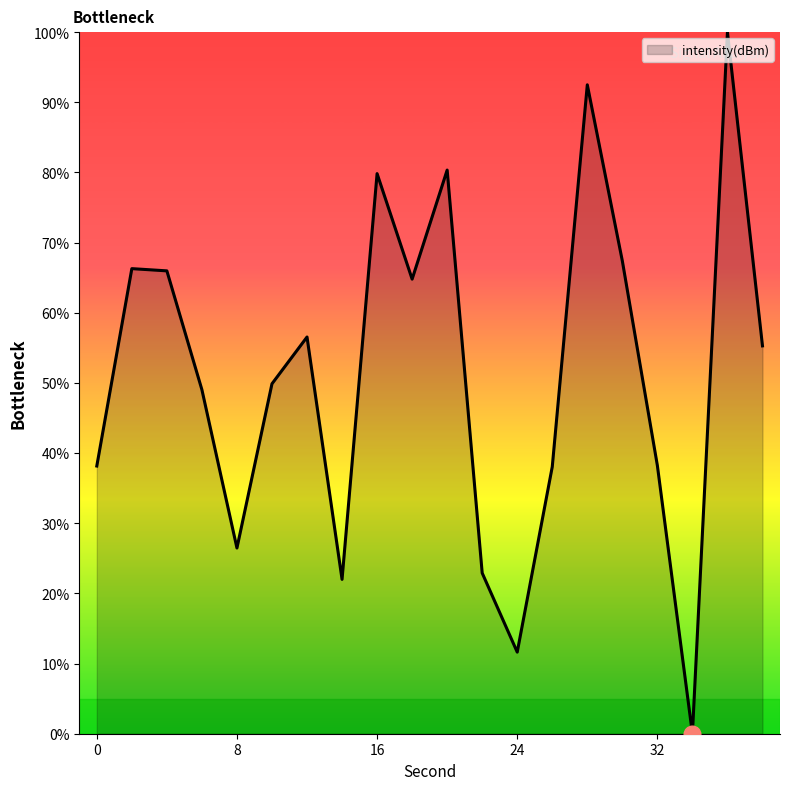

What is the maximum value shown in the chart?

100.0